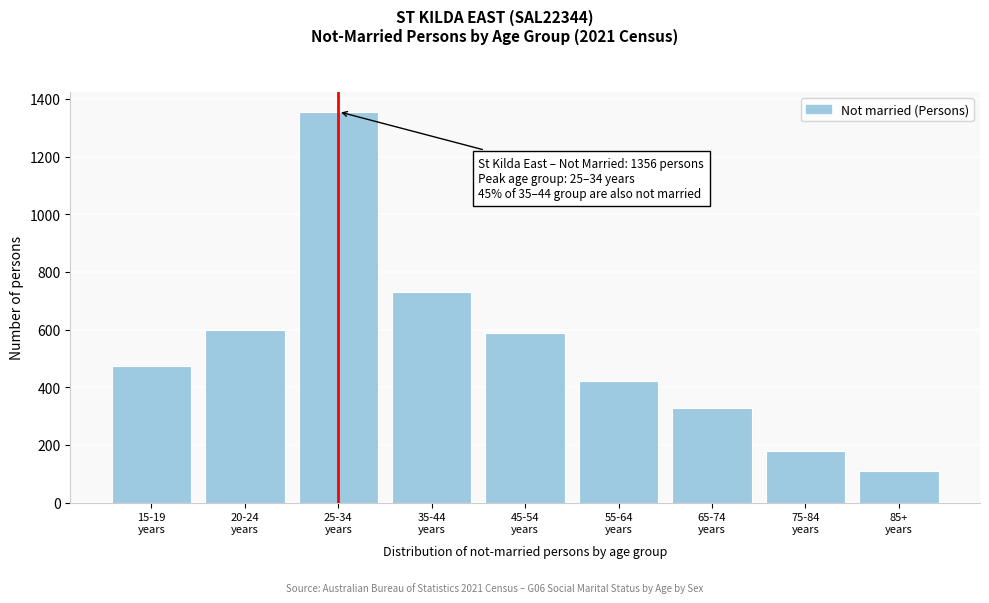

Reading left to right, extract all data points from this chart.

474	599	1356	731	589	423	329	179	108